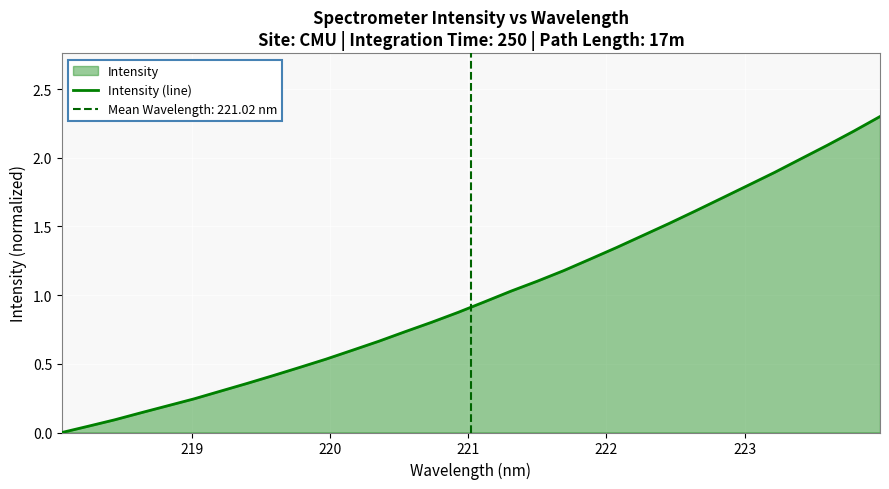

True or false: there are more than 1 points higher than both neighbors.

False